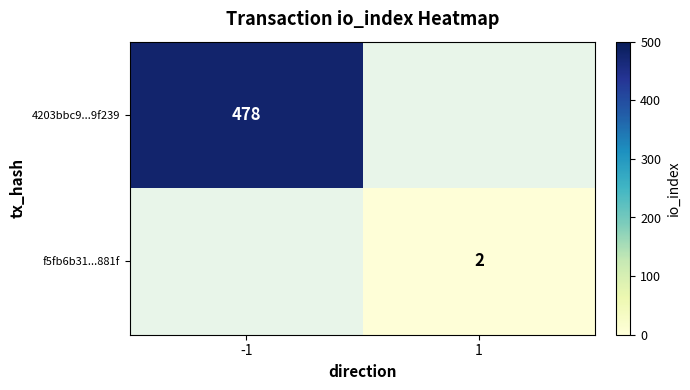

How many series are shown in this chart?

2